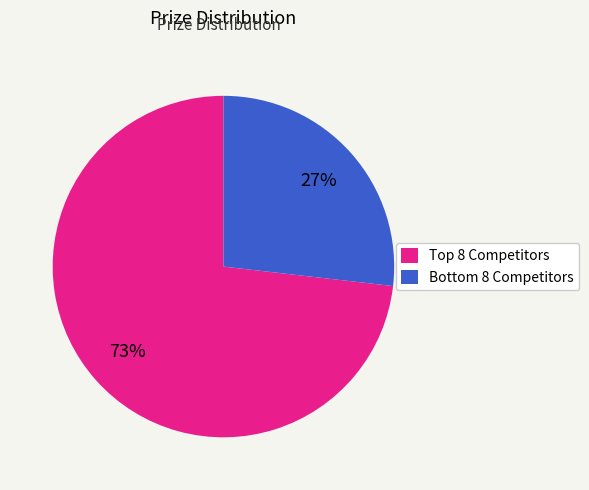

Rank the categories by value from lowest to highest.

Bottom 8 Competitors, Top 8 Competitors